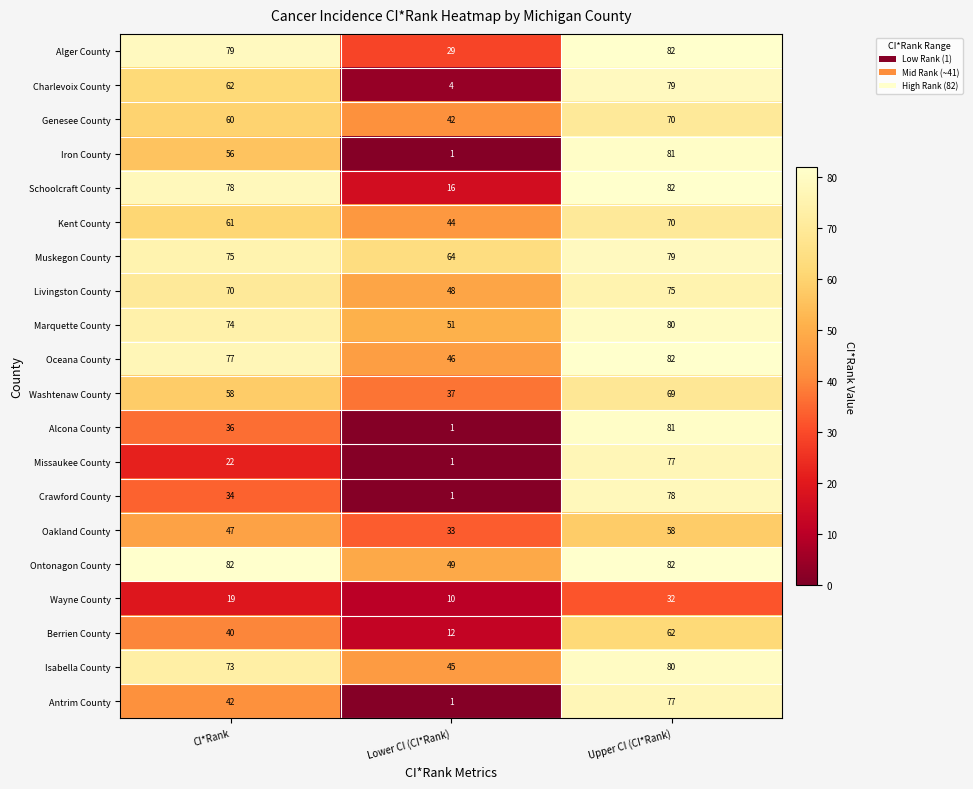

The value of Iron County at CI*Rank is 84. True or false?

False